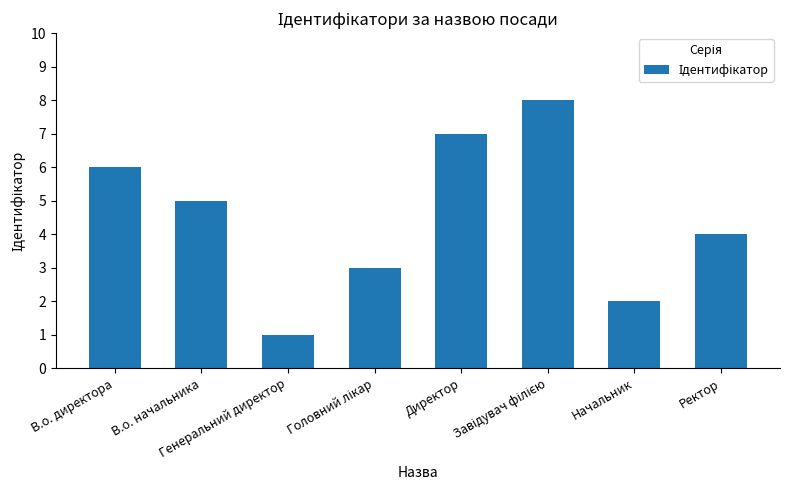

The value at Директор is 7. True or false?

True